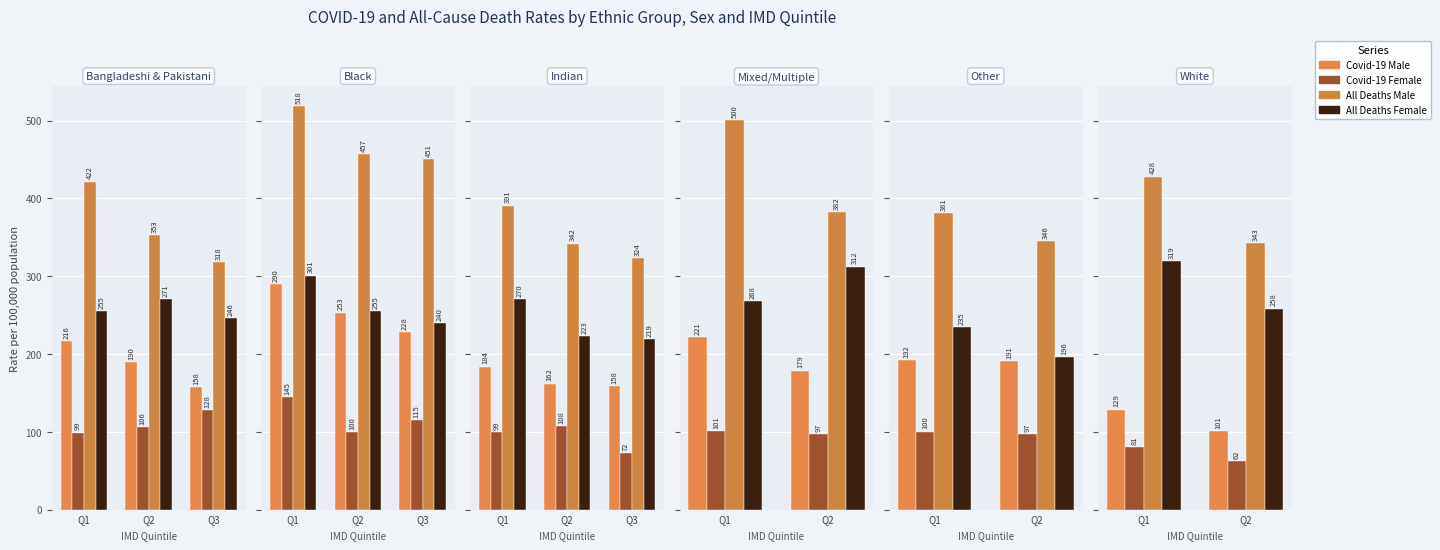

Rank the series at Q1 from lowest to highest value.

Covid-19 Female, Covid-19 Male, All Deaths Female, All Deaths Male